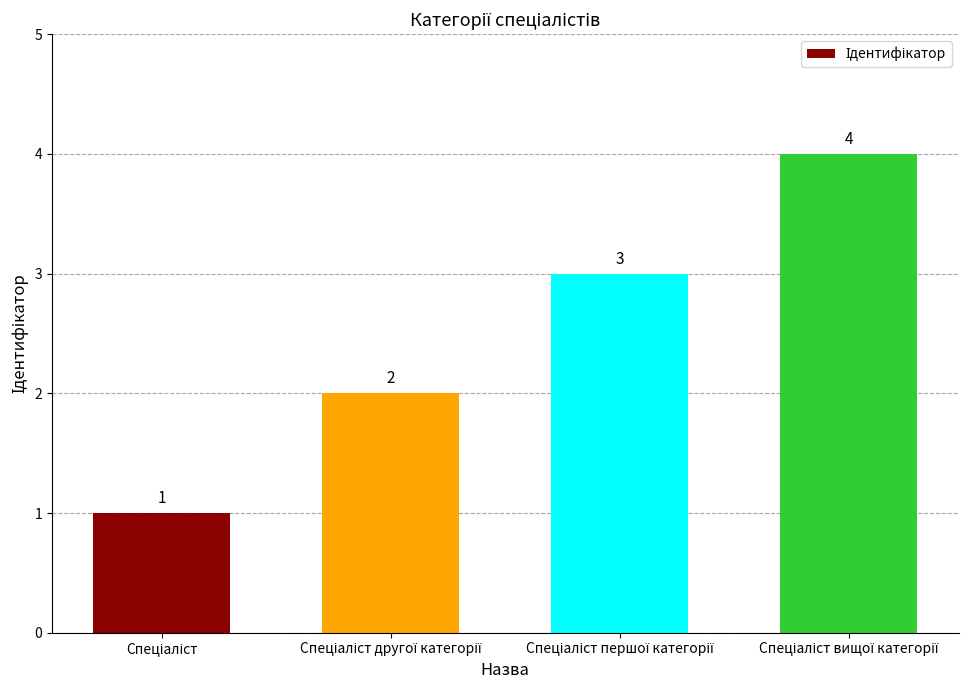

What is the sum of all values?

10